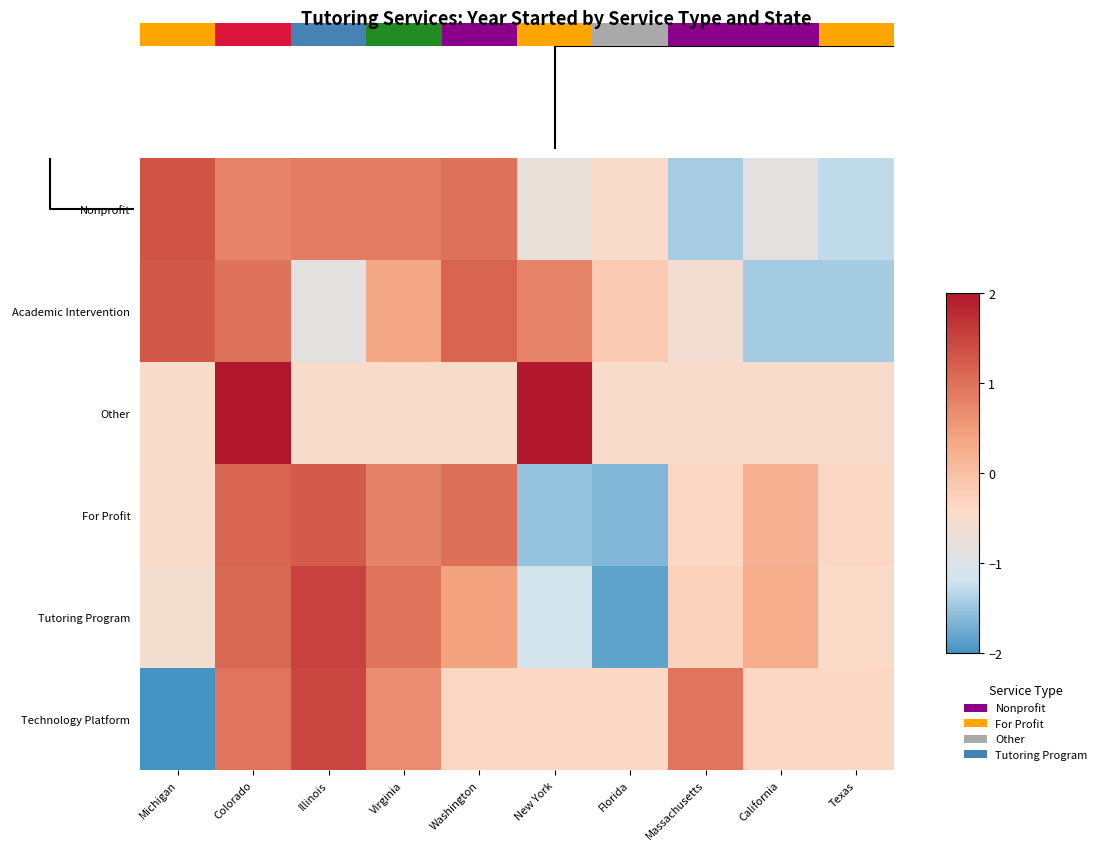

True or false: Academic Intervention has a value of 2.2 at Michigan.

False